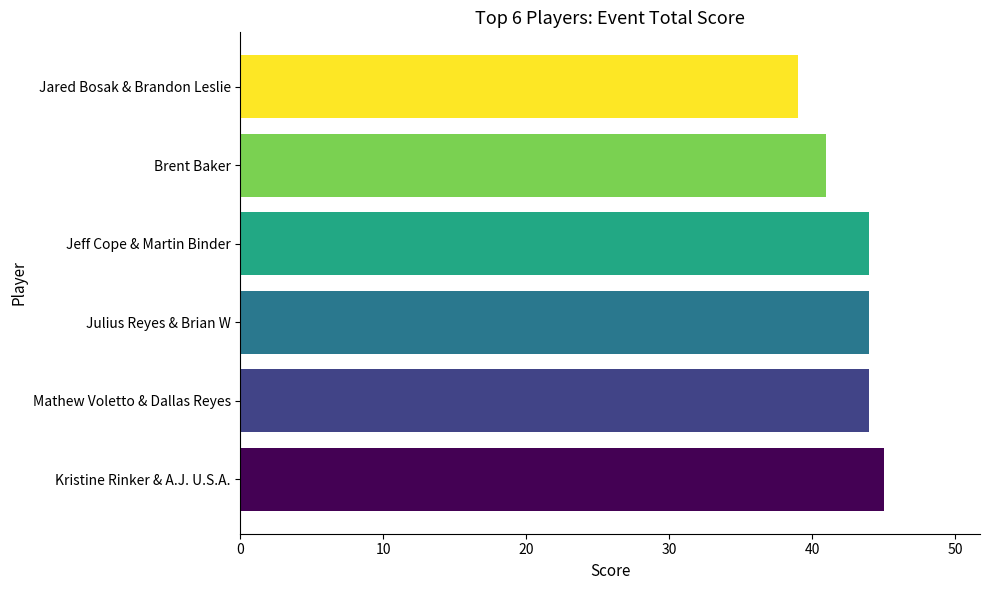

What position from the top is Mathew Voletto & Dallas Reyes?

5